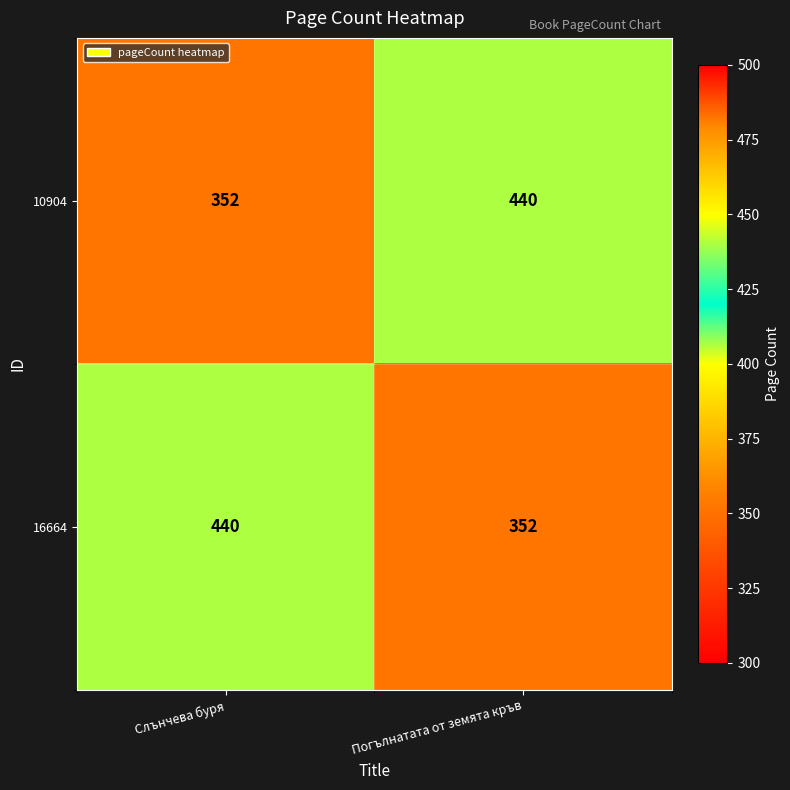

At Слънчева буря, list the series in order from smallest to largest.

10904, 16664